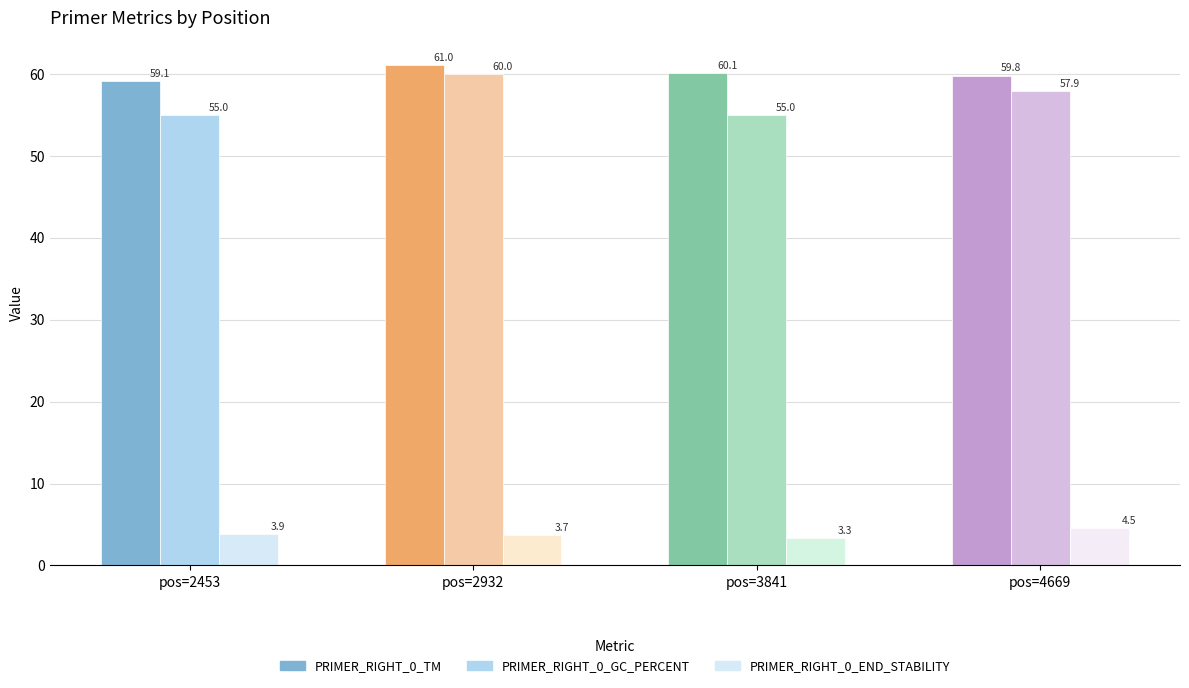

Between 4669 and 2932, which is larger?

2932